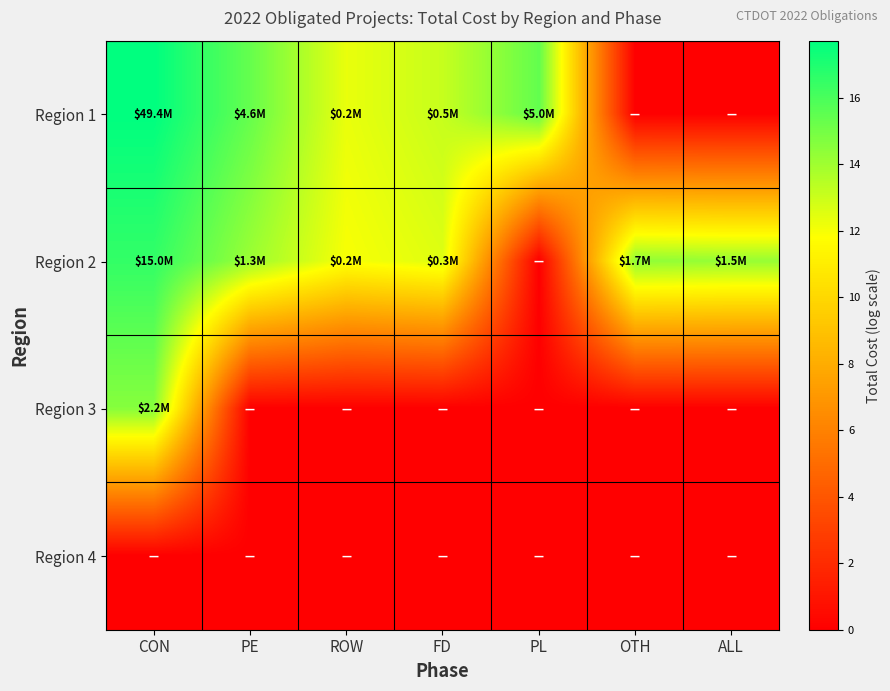

Which series has the largest range (max minus min)?

Region 1